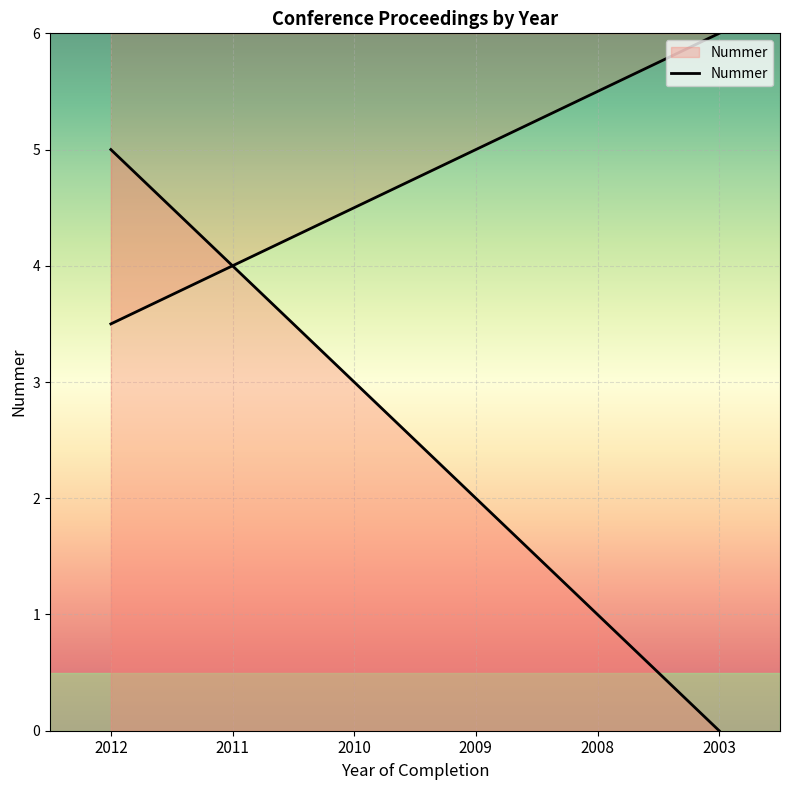

The chart shows a value of 7 at 2011. True or false?

False